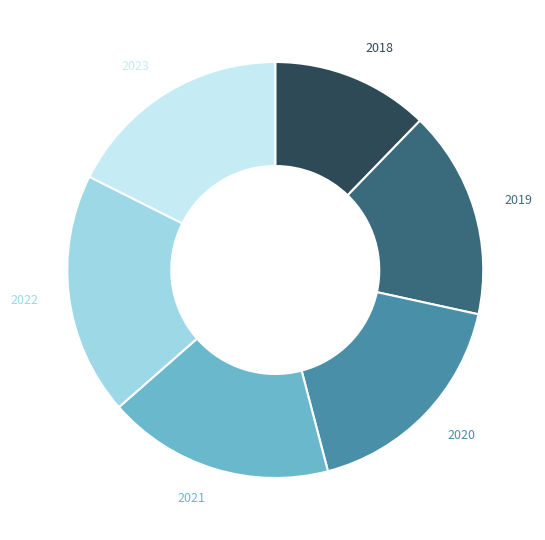

Is there any slice that represents more than half of the pie?

No